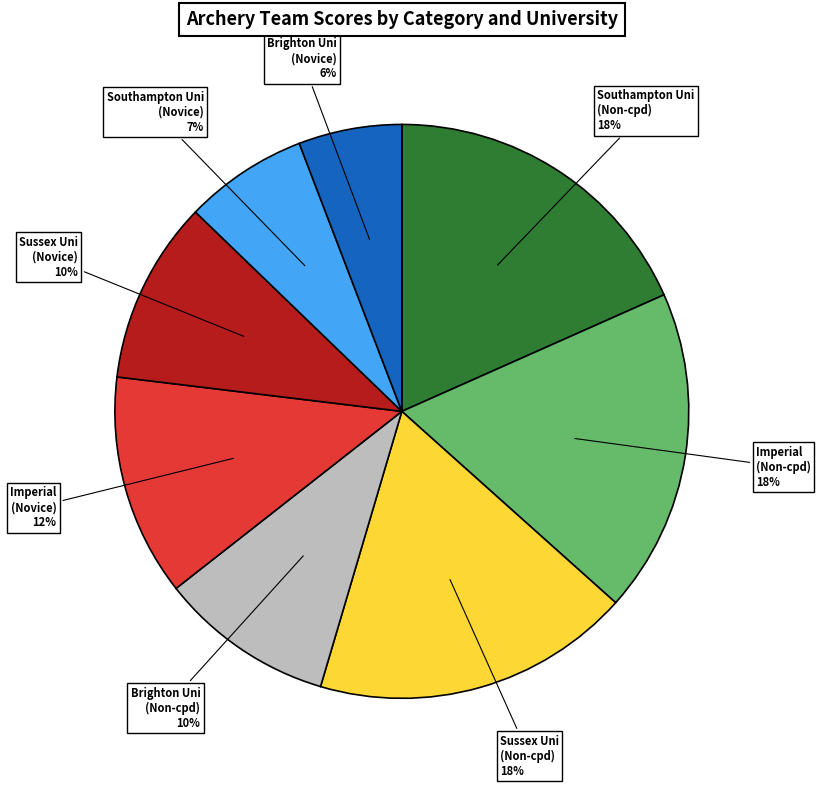

What is the smallest slice in the pie chart?

Brighton Uni (Novice)